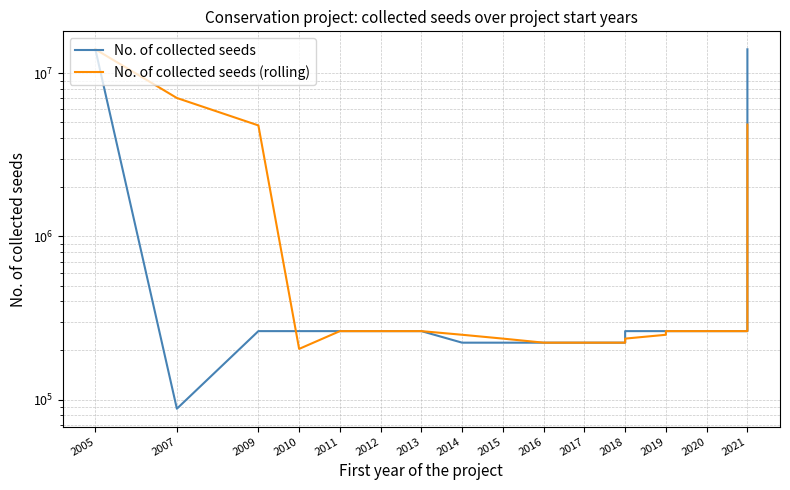

What is the total value across all series at 2020?

525694.0